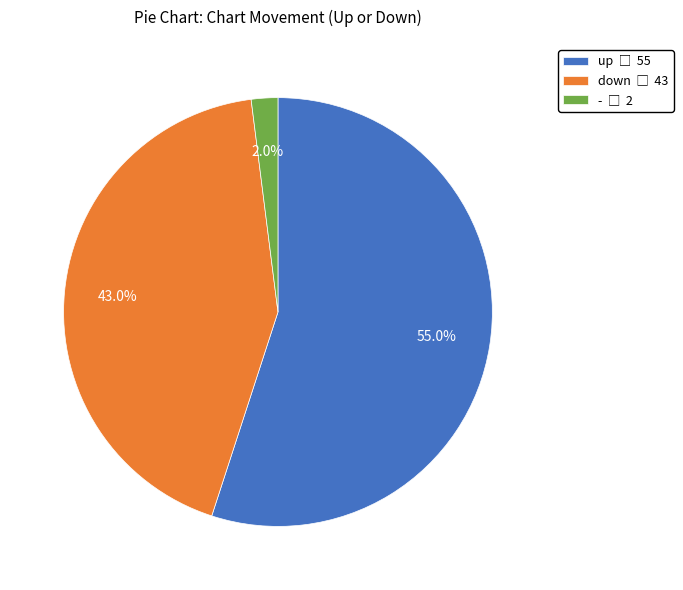

What is the largest slice in the pie chart?

up